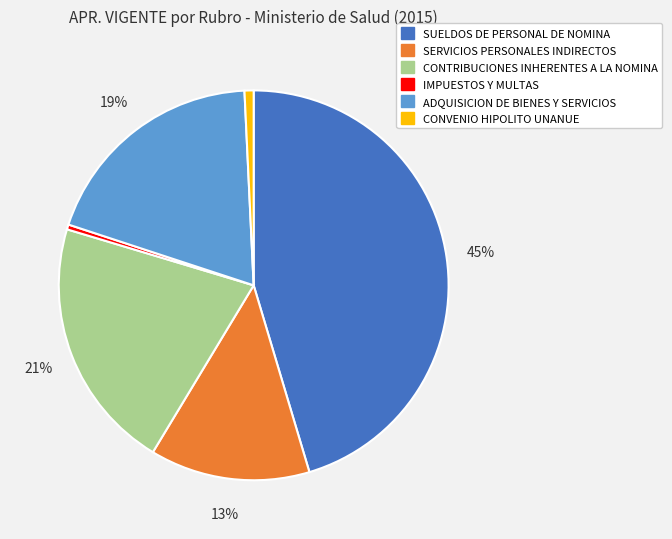

To the nearest percent, what is the average slice percentage?

17%